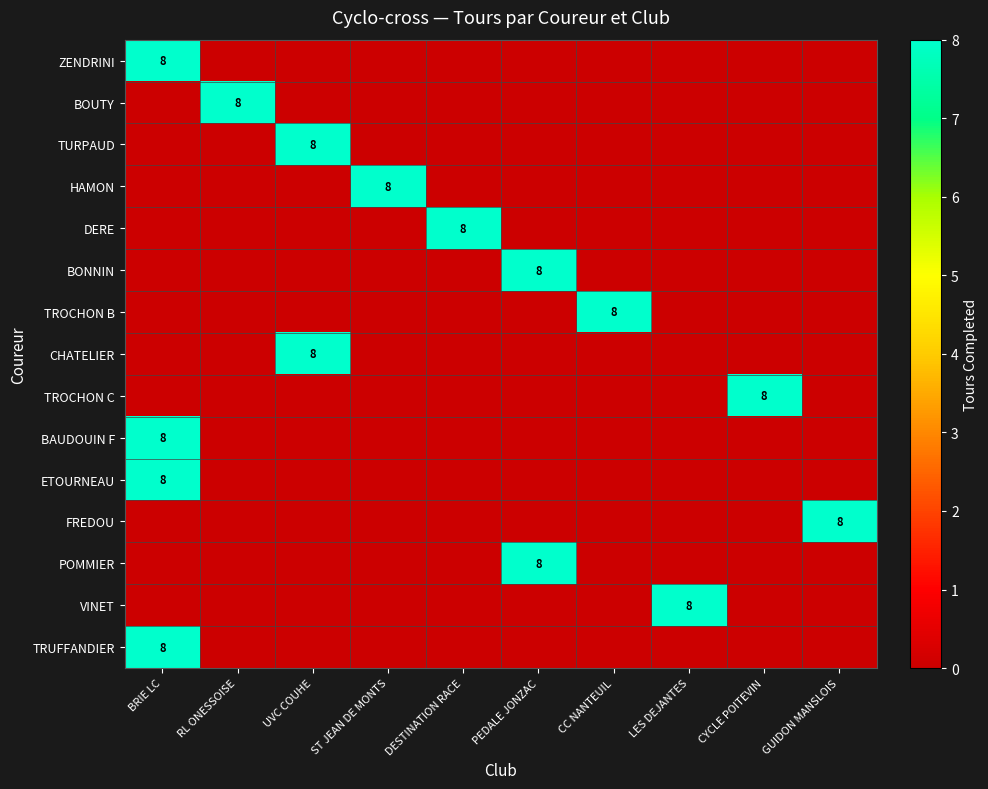

List the labels in order of ETOURNEAU value, smallest first.

RL ONESSOISE, UVC COUHE, ST JEAN DE MONTS, DESTINATION RACE, PEDALE JONZAC, CC NANTEUIL, LES DEJANTES, CYCLE POITEVIN, GUIDON MANSLOIS, BRIE LC